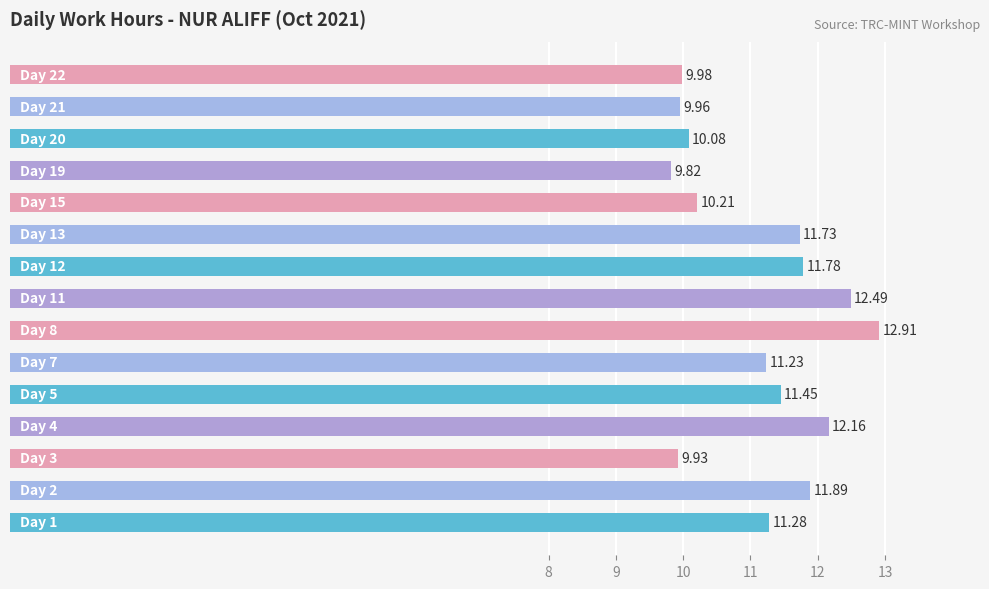

What is the average value?

11.1